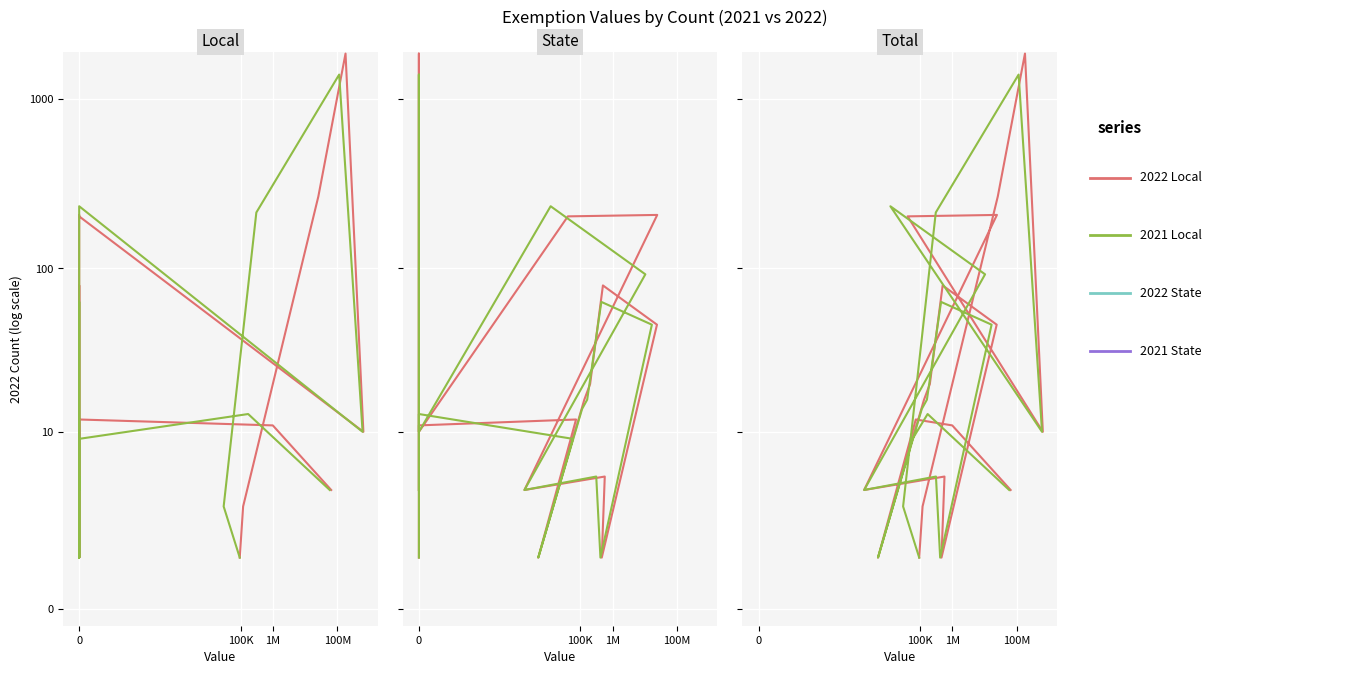

Count the number of categories in the chart.

18